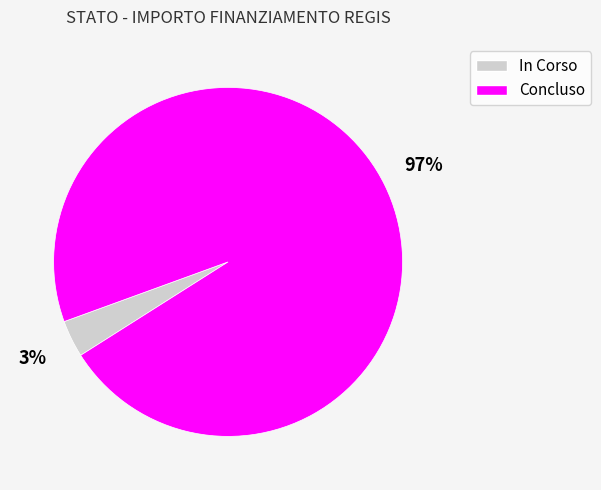

Does any single category account for the majority?

Yes